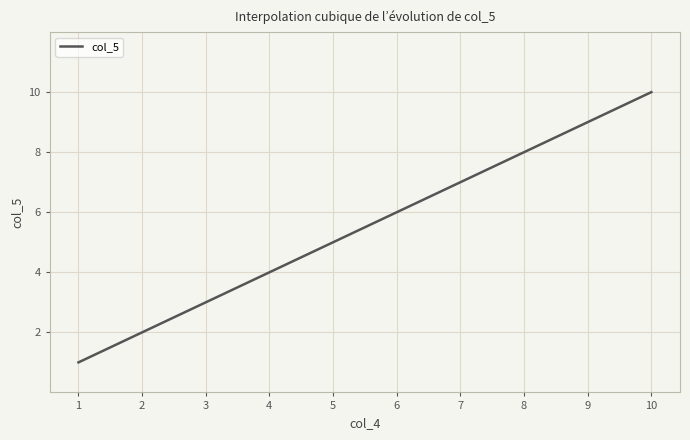

What is the smallest value displayed?

1.0